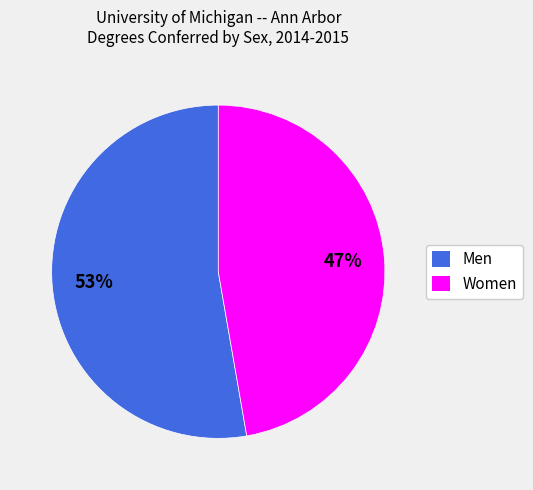

To the nearest percent, what portion does Men represent?

53%